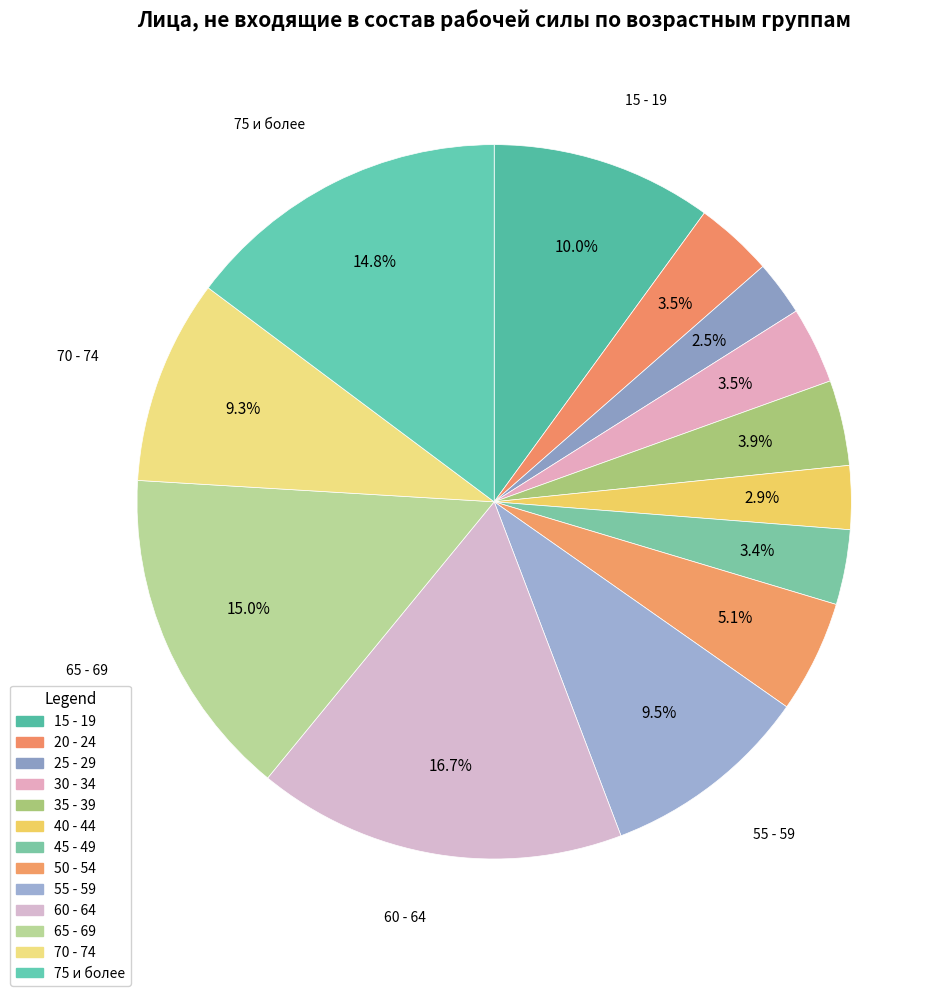

Rank the categories by value from highest to lowest.

60 - 64, 65 - 69, 75 и более, 15 - 19, 55 - 59, 70 - 74, 50 - 54, 35 - 39, 20 - 24, 30 - 34, 45 - 49, 40 - 44, 25 - 29